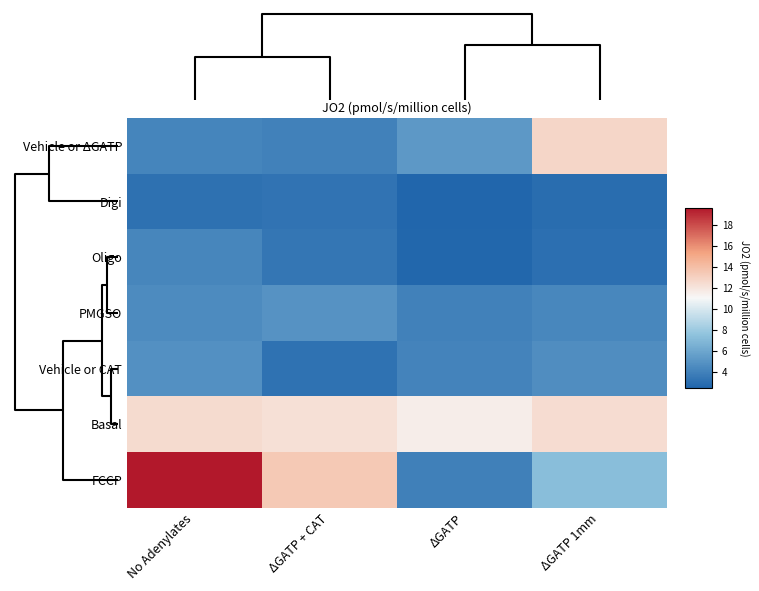

Rank the series by their maximum value, from highest to lowest.

FCCP, Vehicle or ΔGATP, Basal, PMGSO, Vehicle or CAT, Oligo, Digi